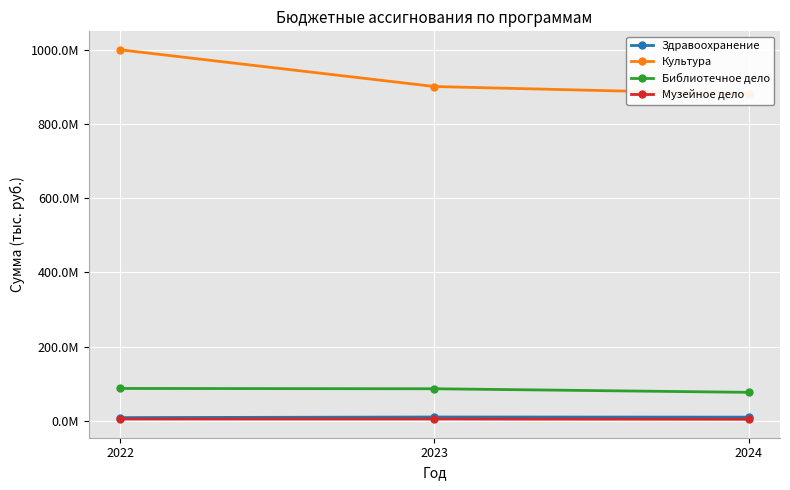

How many lines are shown in the chart?

4